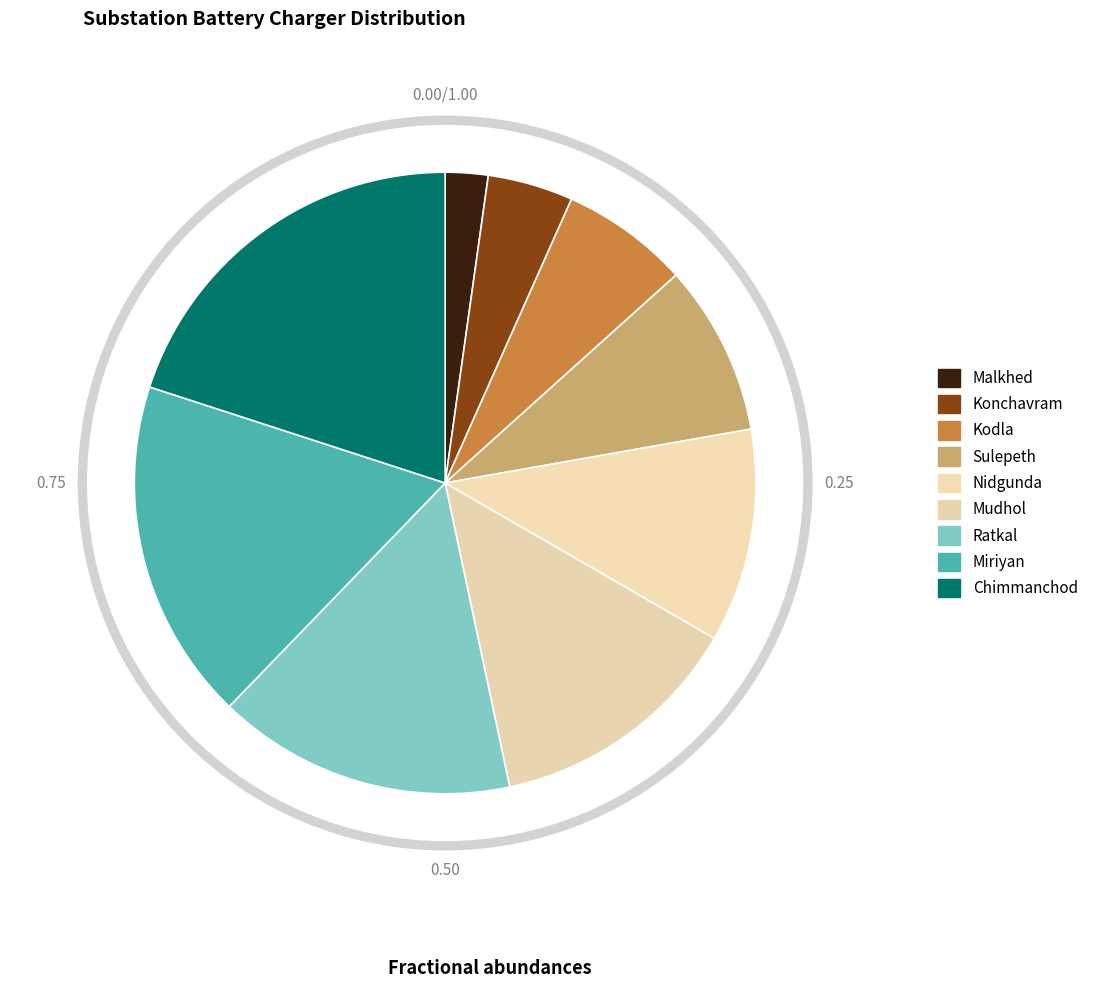

What percentage is the Konchavram slice, to the nearest percent?

4%